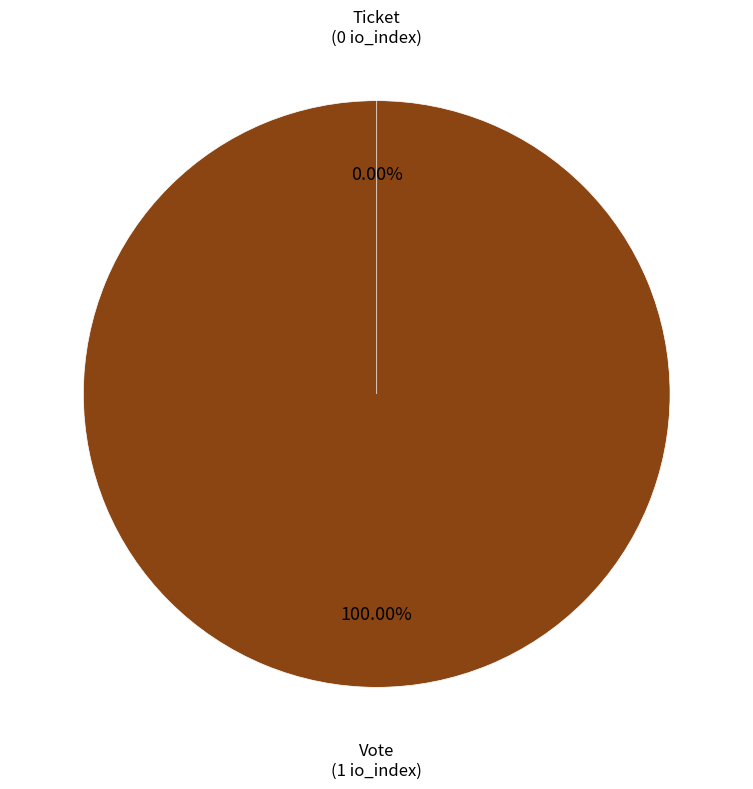

Rank the categories by value from highest to lowest.

Vote (io_index=1), Ticket (io_index=0)